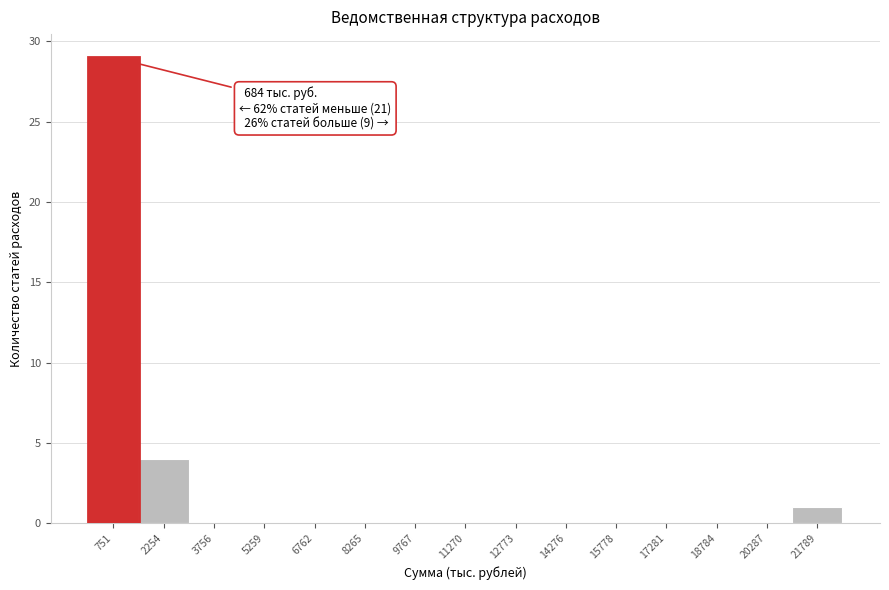

Which range on the x-axis has the tallest bar?

0 to 1600